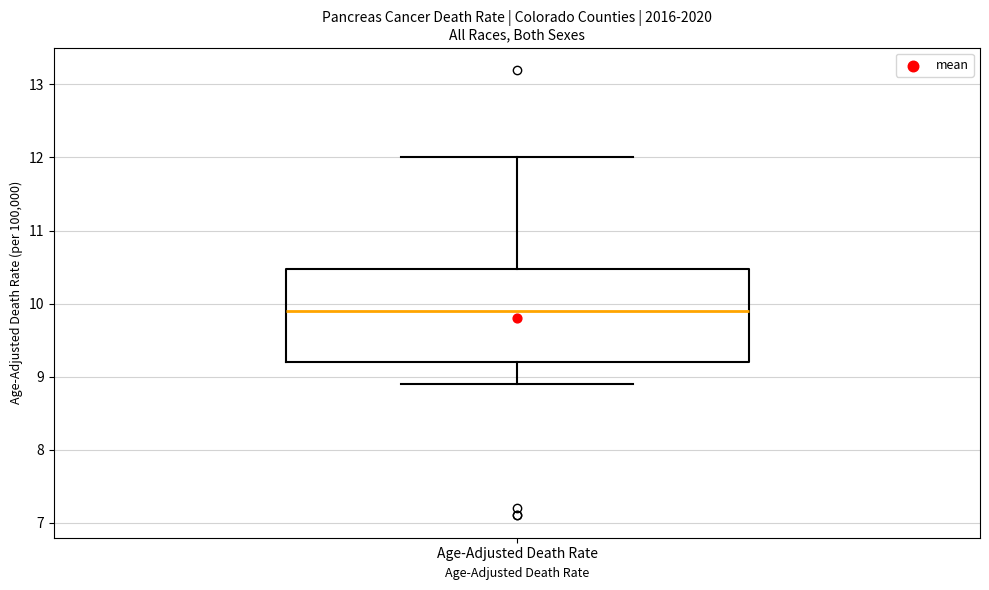

Read this box plot against the y-axis: the position of the median line, the range covered by the box, and the ends of both whiskers. The values are not printed on the chart, so give them approximately, as read against the axis.

median 9.9, box 9.2 to 10.5, whiskers 8.9 to 12.0